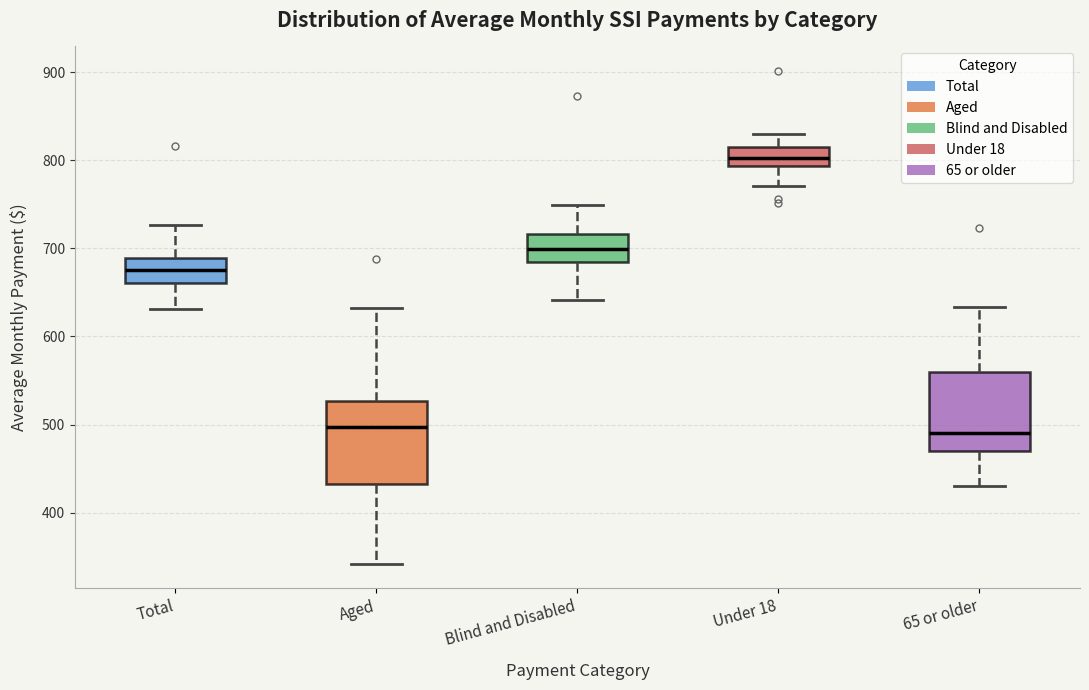

Which box's median line is the highest?

Under 18